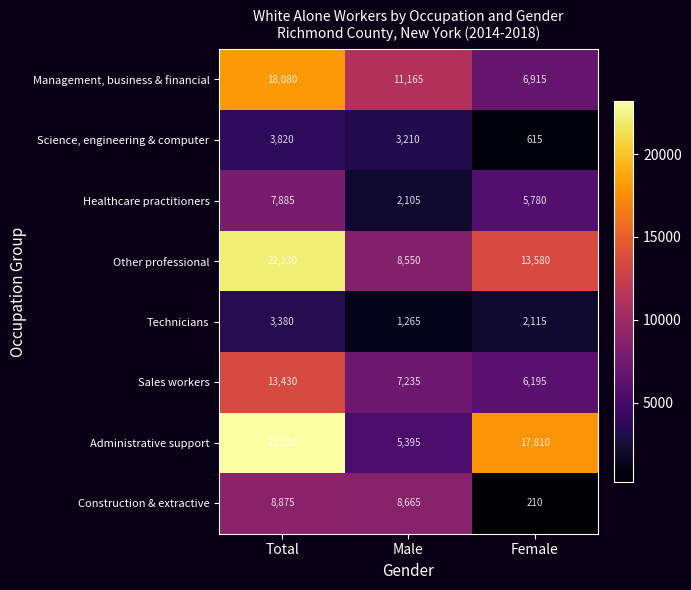

At which category does the chart reach its minimum across all series?

Female